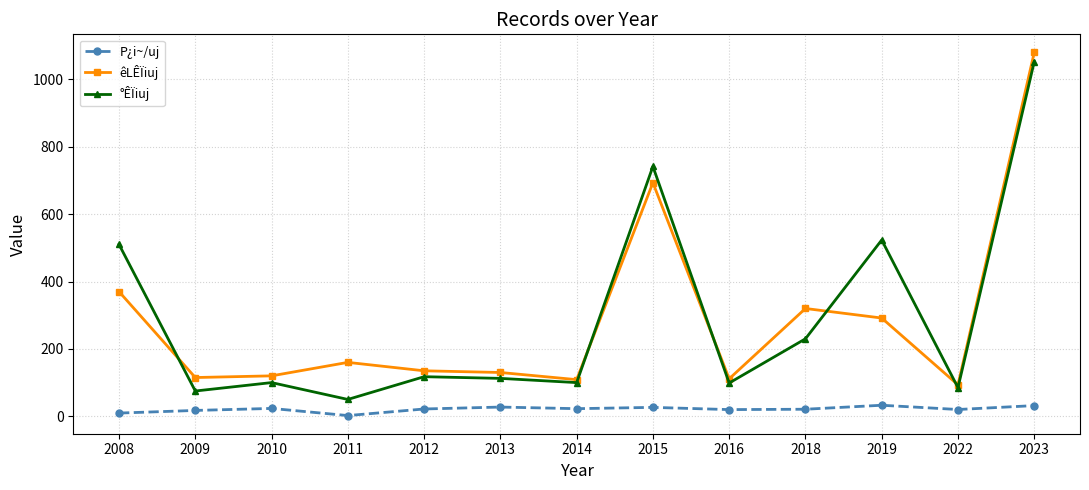

What is the value of the êLÊÏiuj point at the 4th from the left?

160.0